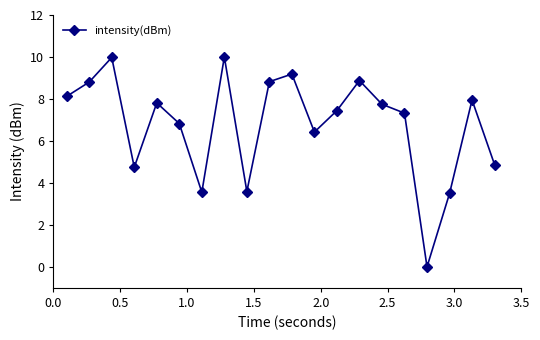

True or false: there are more than 1 points higher than both neighbors.

True